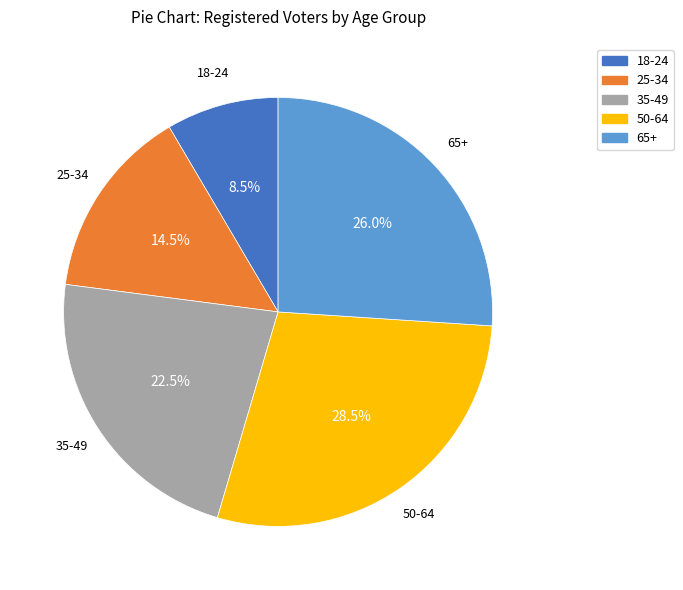

How many segments does this pie chart have?

5